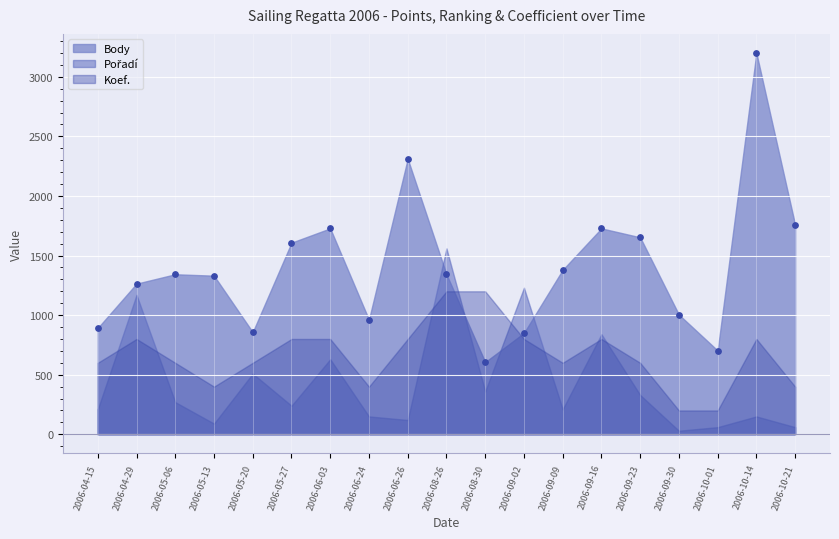

What is the range of Y values (max minus min)?

2594